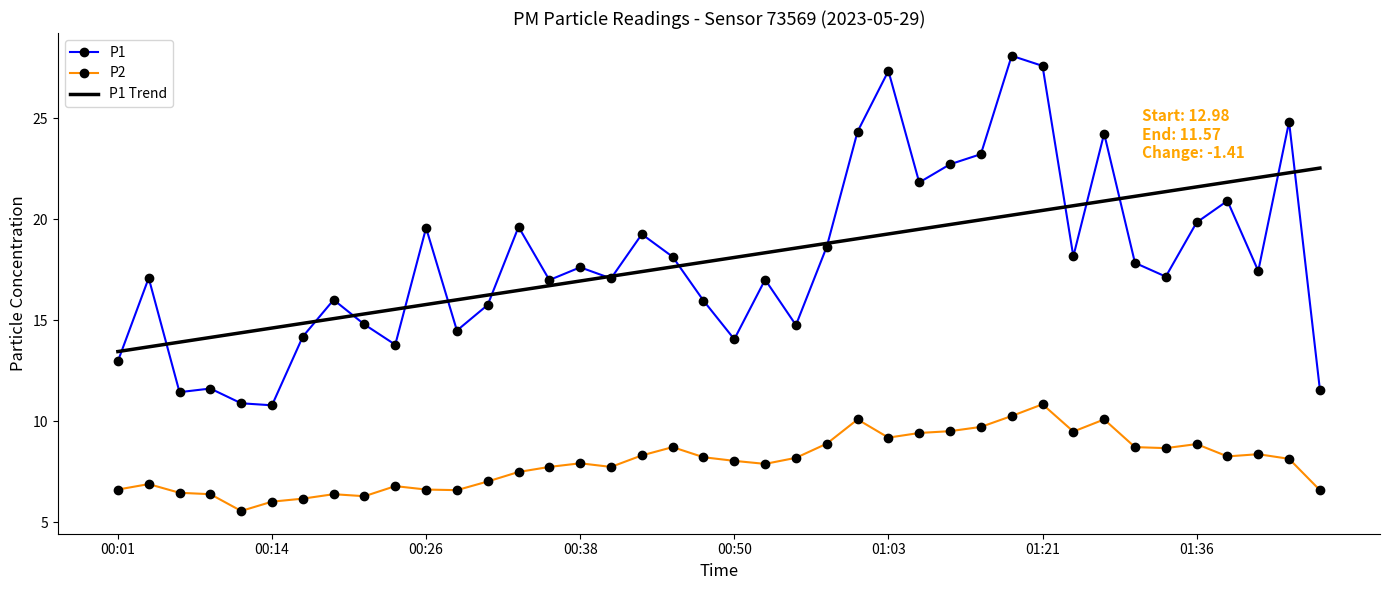

Which series has the widest spread of values?

P1